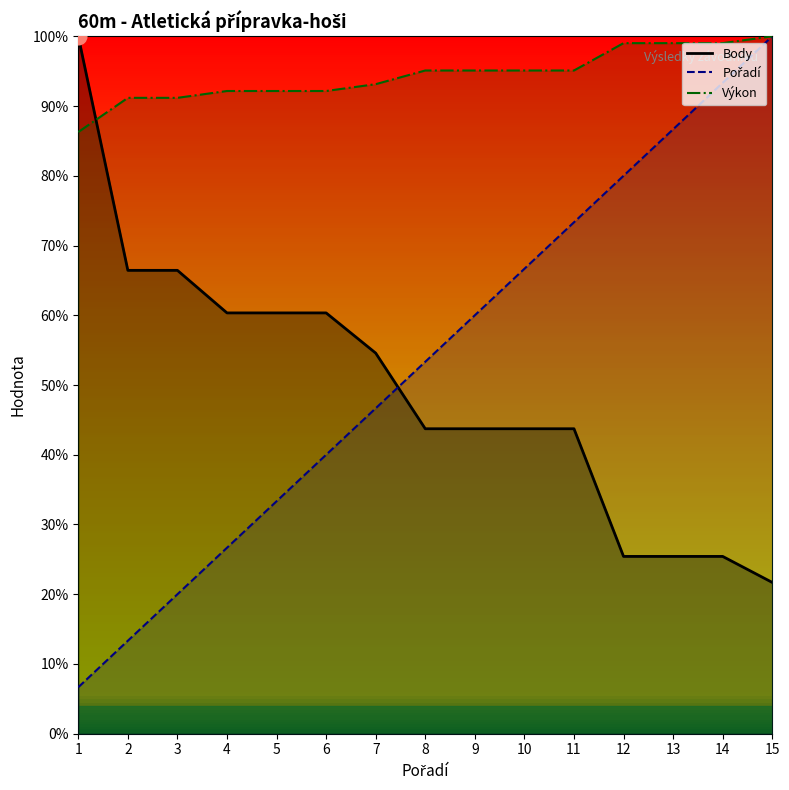

At which label is Body closest to 60?

4